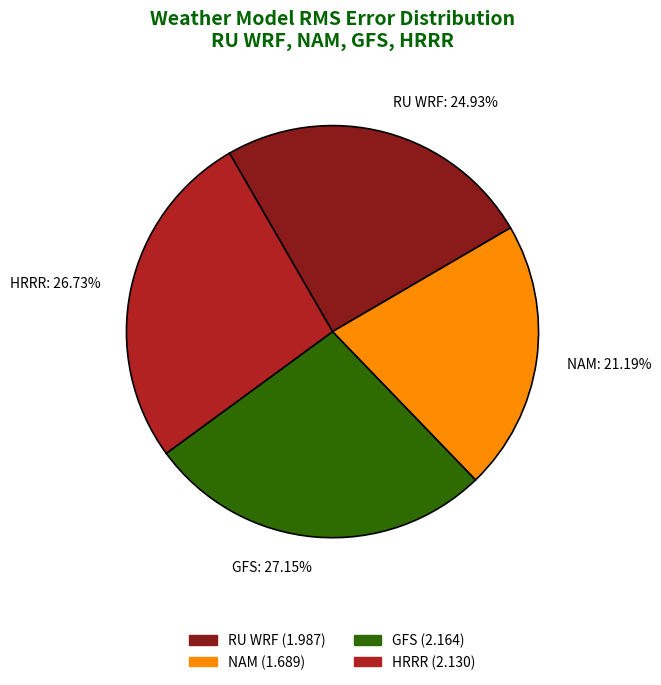

Do HRRR and GFS together represent more than half of the pie?

Yes